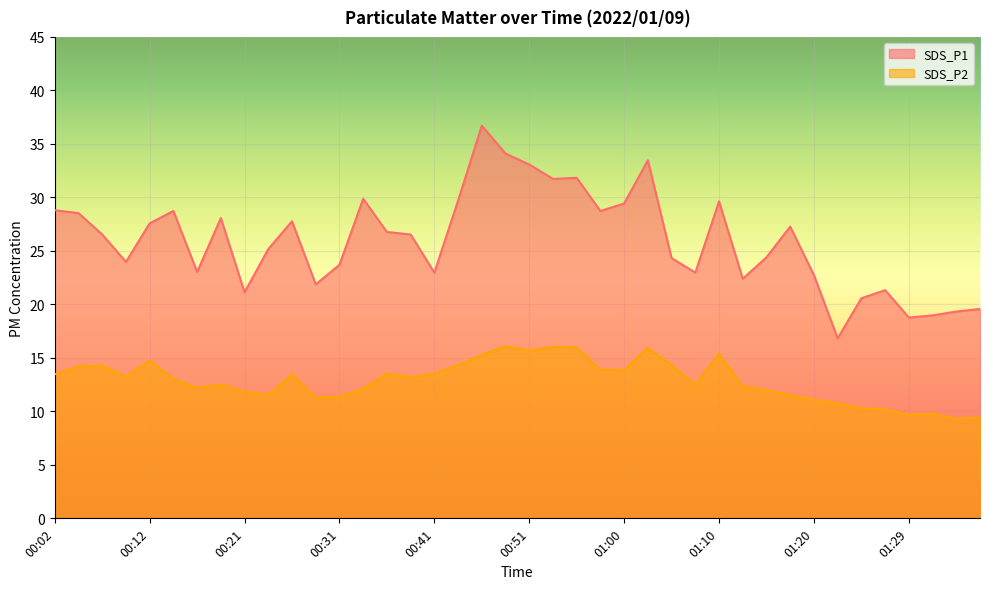

Reading right to left, list all the values displayed in this chart.

SDS_P1: 01:37=19.6	01:34=19.3	01:32=19.0	01:29=18.8	01:27=21.3	01:25=20.6	01:22=16.8	01:20=22.7	01:17=27.3	01:15=24.4	01:12=22.4	01:10=29.6	01:08=23.0	01:05=24.3	01:03=33.5	01:00=29.4	00:58=28.7	00:55=31.8	00:53=31.7	00:51=33.1	00:48=34.1	00:46=36.7	00:43=29.7	00:41=23.0	00:38=26.5	00:36=26.8	00:34=29.9	00:31=23.7	00:29=21.9	00:26=27.8	00:24=25.2	00:21=21.1	00:19=28.1	00:16=23.0	00:14=28.7	00:12=27.6	00:09=24.0	00:07=26.5	00:04=28.5	00:02=28.8
SDS_P2: 01:37=9.4	01:34=9.3	01:32=9.8	01:29=9.7	01:27=10.2	01:25=10.3	01:22=10.8	01:20=11.1	01:17=11.5	01:15=12.0	01:12=12.4	01:10=15.4	01:08=12.5	01:05=14.3	01:03=15.9	01:00=13.9	00:58=13.9	00:55=16.0	00:53=16.0	00:51=15.7	00:48=16.1	00:46=15.3	00:43=14.3	00:41=13.5	00:38=13.2	00:36=13.5	00:34=12.1	00:31=11.4	00:29=11.3	00:26=13.5	00:24=11.5	00:21=11.9	00:19=12.5	00:16=12.2	00:14=13.1	00:12=14.7	00:09=13.3	00:07=14.3	00:04=14.2	00:02=13.5